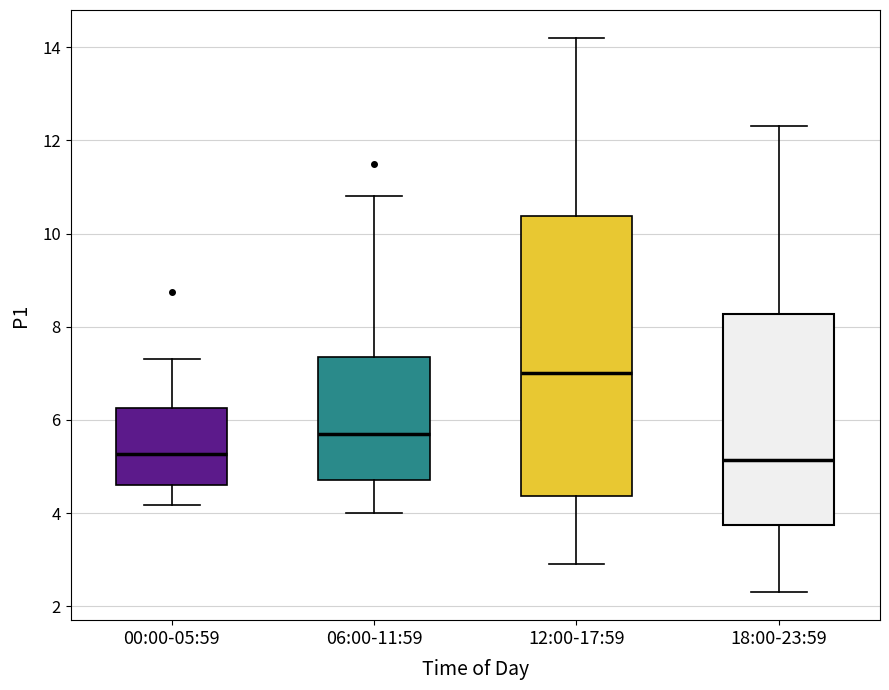

Reading left to right, transcribe this box plot: for each box, give where its median line is, the range the box spans, and where its two whiskers end, as read against the y-axis. The values are not printed on the chart, so give them approximately, as read against the axis.

00:00-05:59: median 5.2, box 4.6 to 6.2, whiskers 4.2 to 7.4
06:00-11:59: median 5.8, box 4.8 to 7.4, whiskers 4.0 to 10.8
12:00-17:59: median 7.0, box 4.4 to 10.4, whiskers 3.0 to 14.2
18:00-23:59: median 5.2, box 3.8 to 8.2, whiskers 2.4 to 12.4